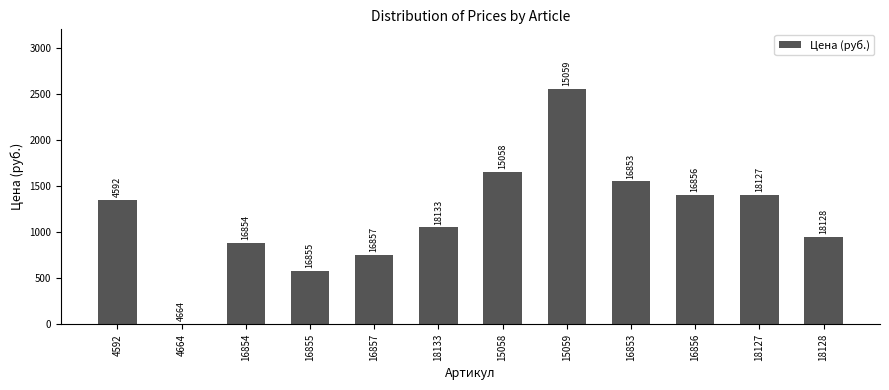

What is the label of the 4th bar from the left?

16855